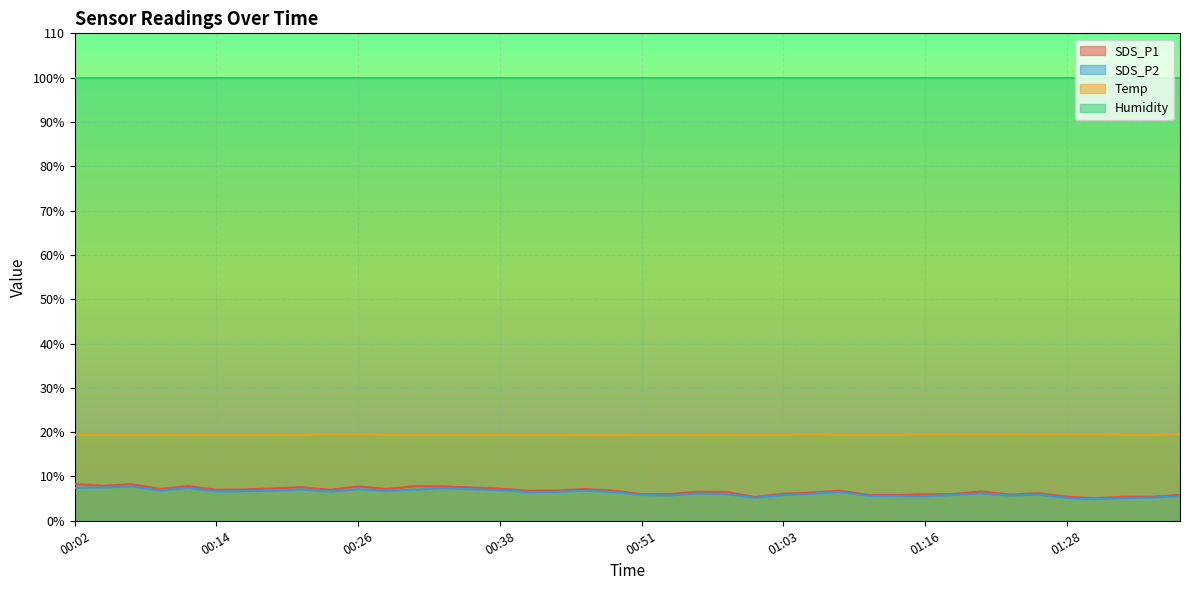

What are all the series names shown in the legend?

SDS_P1, SDS_P2, Temp, Humidity